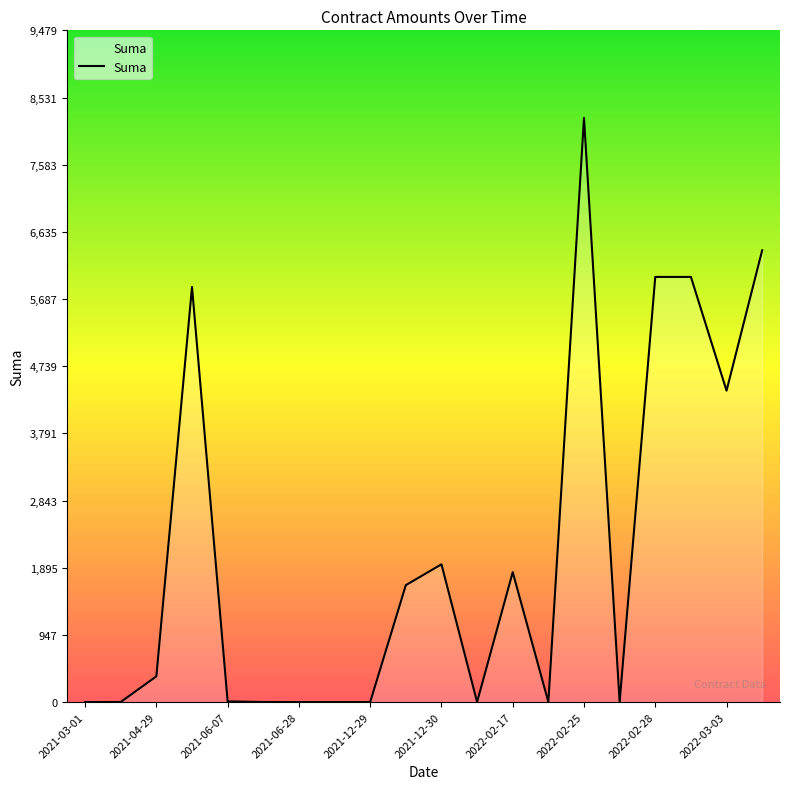

What is the difference between the maximum and minimum values?

8243.5